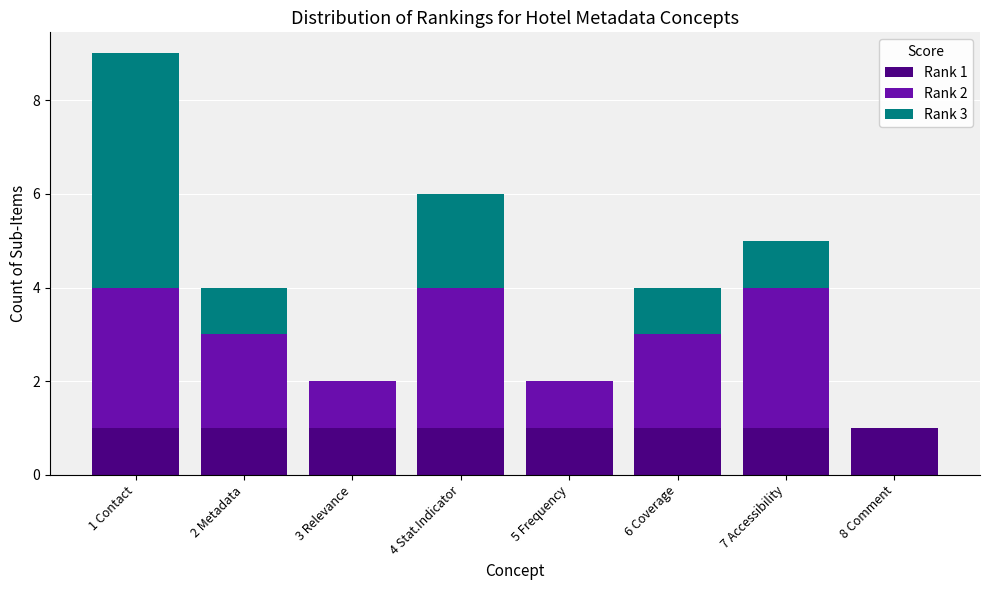

What is the total value across all series at 7 Accessibility?

5